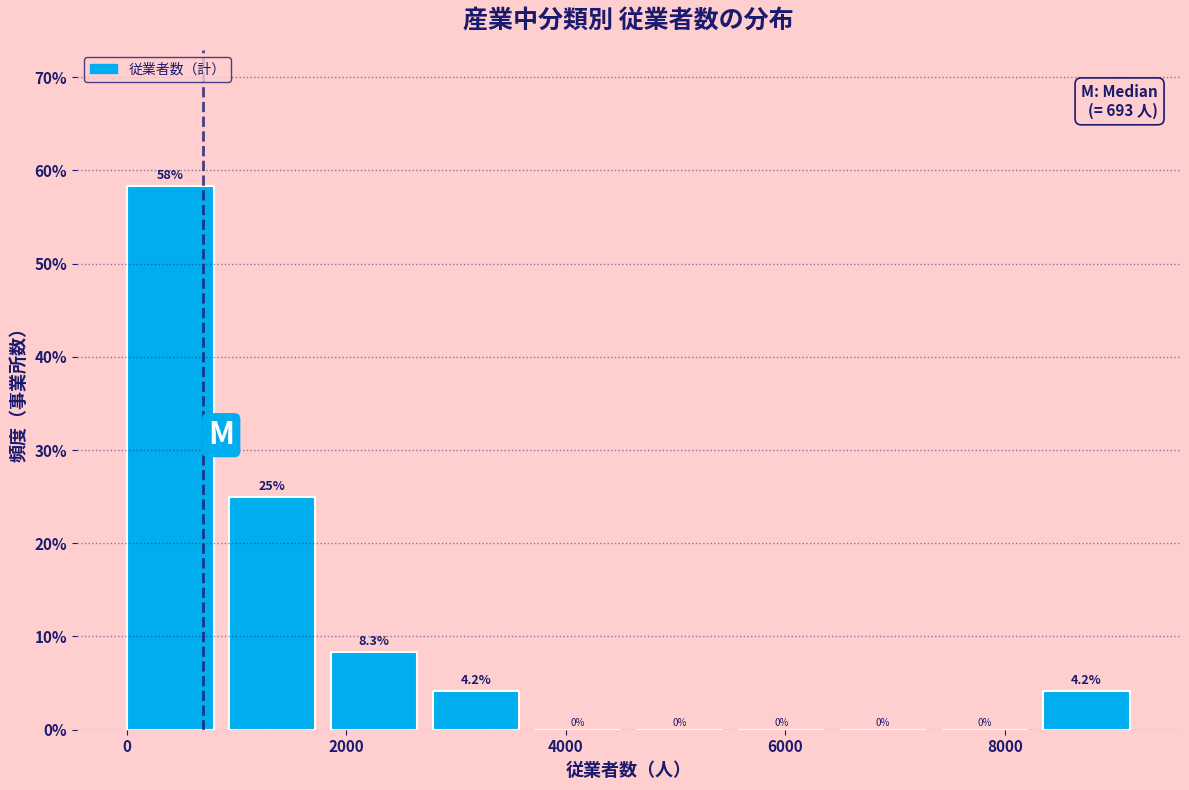

Over which range of the x-axis is the bar tallest?

0 to 1000